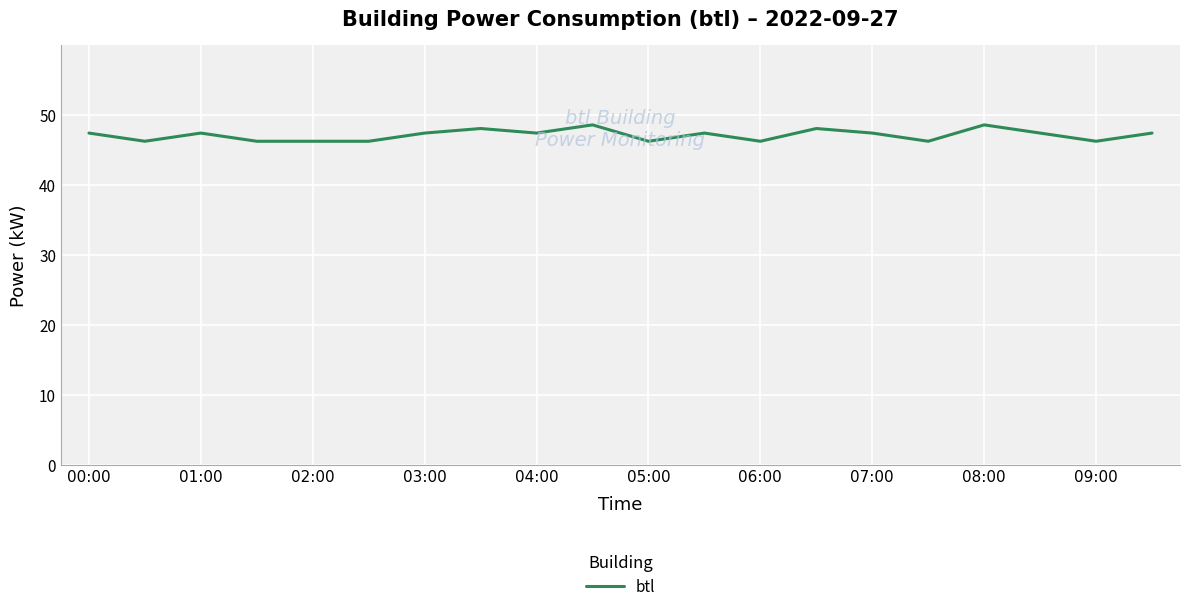

What is the greatest value displayed?

48.6